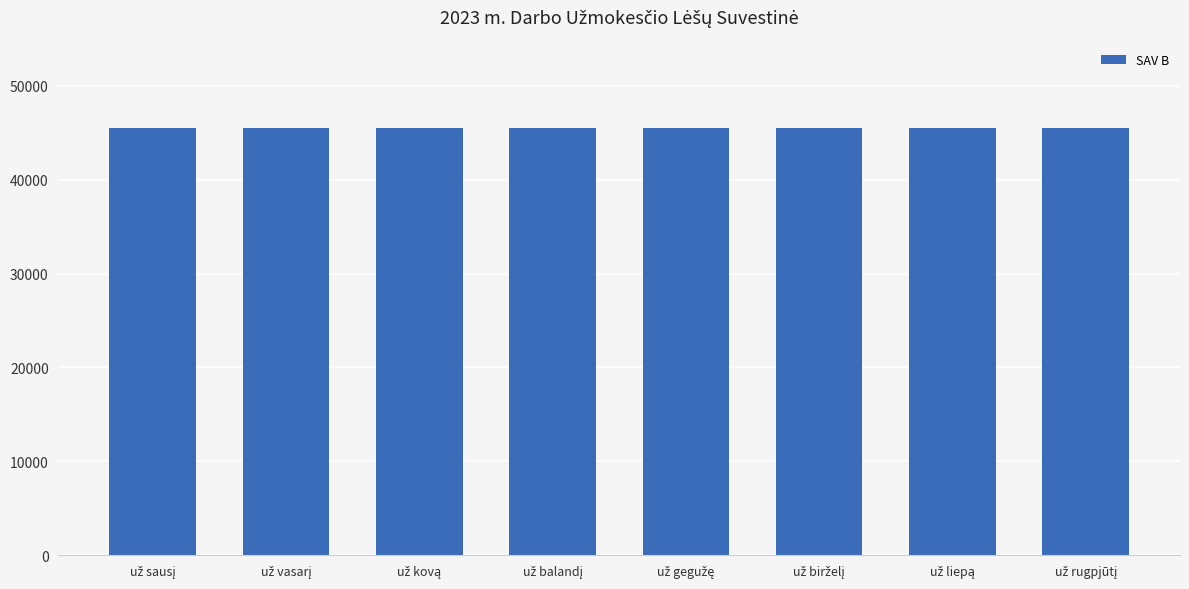

Which series has the largest total across all categories?

SAV B